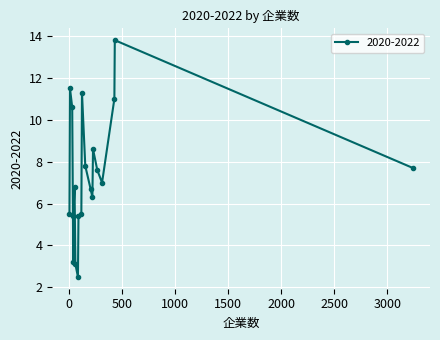

What is the difference between the maximum and minimum values?

11.3